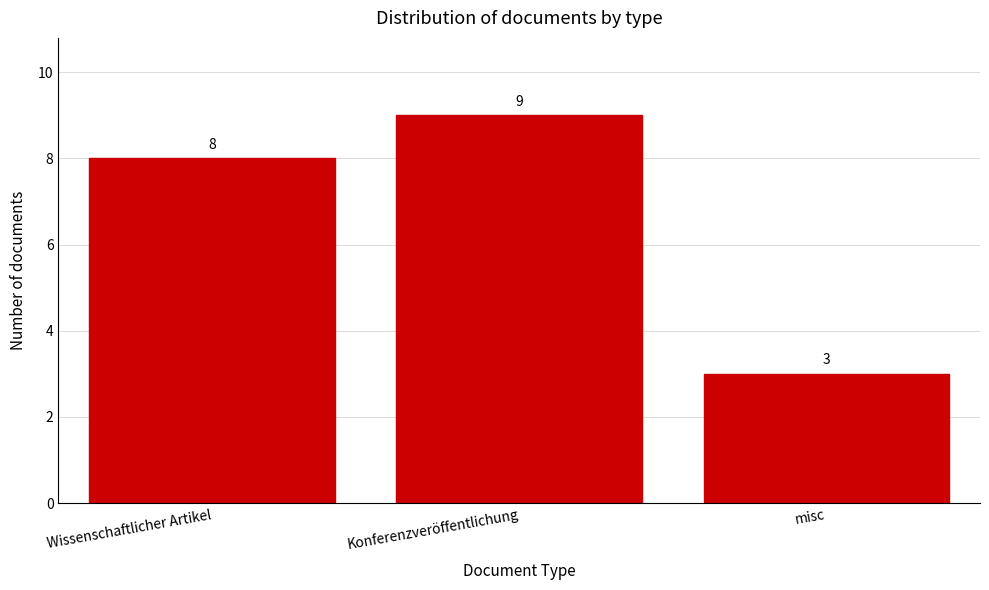

Reading left to right, transcribe all the data shown in this chart.

Wissenschaftlicher Artikel=8	Konferenzveröffentlichung=9	misc=3